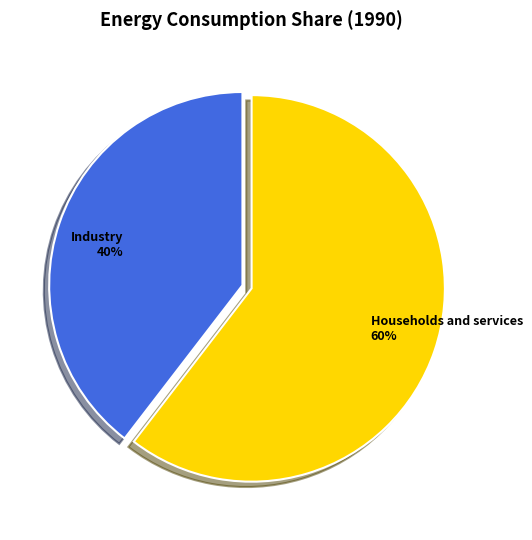

Do Industry and Households and services together represent more than half of the pie?

Yes